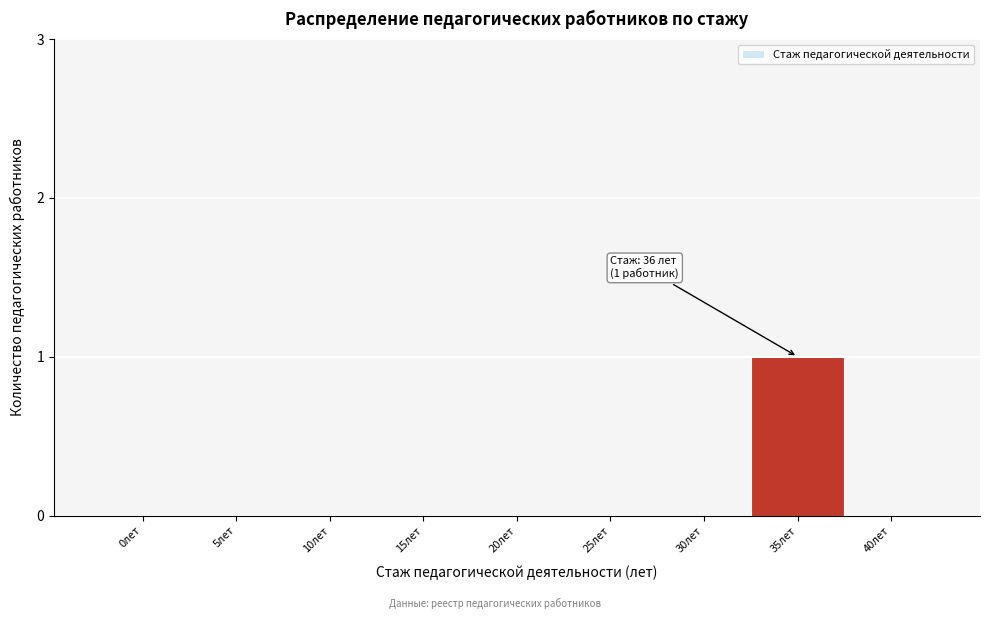

Reading right to left, list all the values displayed in this chart.

40лет=0	35лет=1	30лет=0	25лет=0	20лет=0	15лет=0	10лет=0	5лет=0	0лет=0